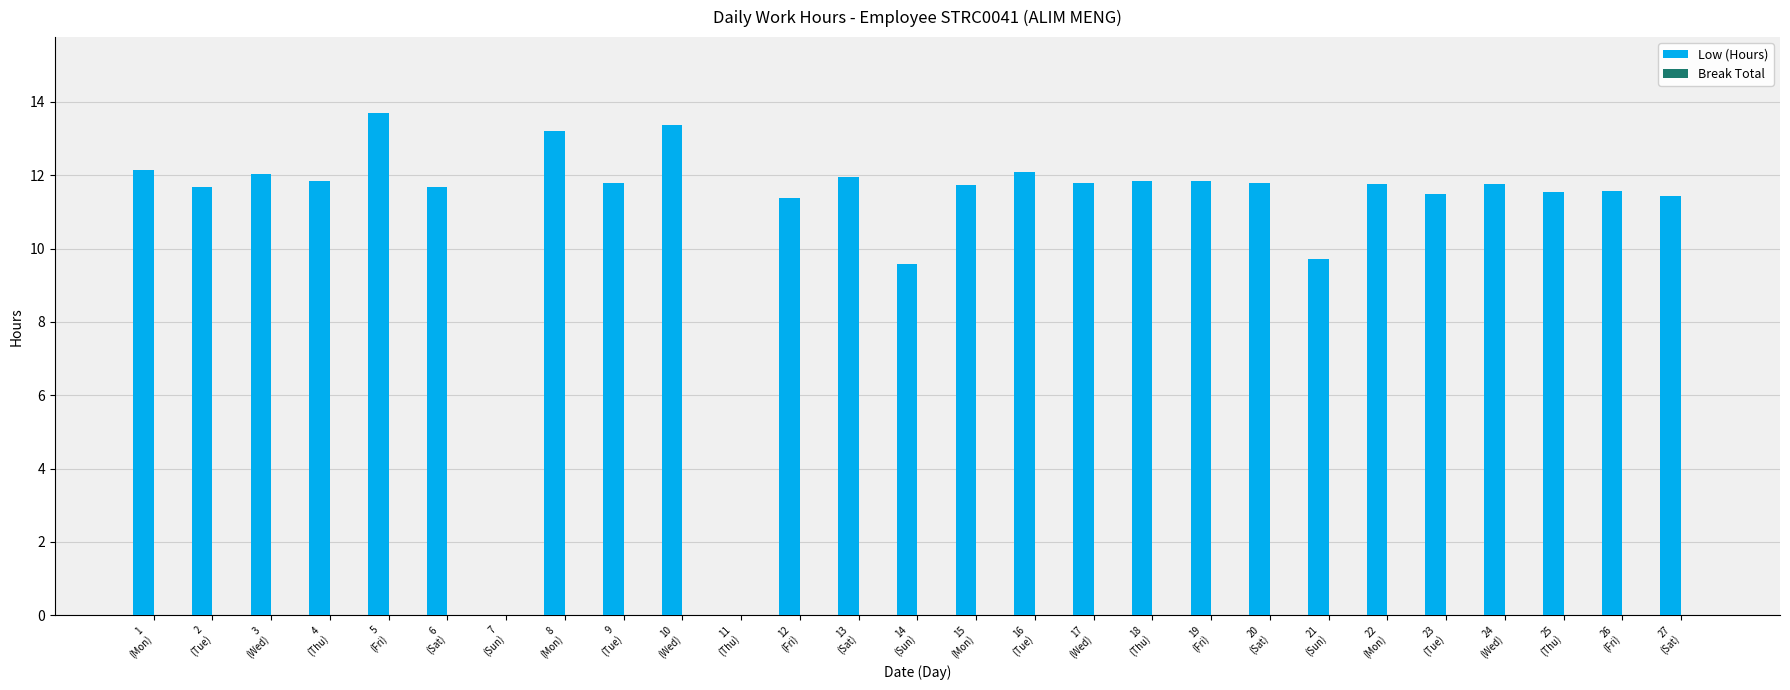

What is the greatest value displayed?

13.7